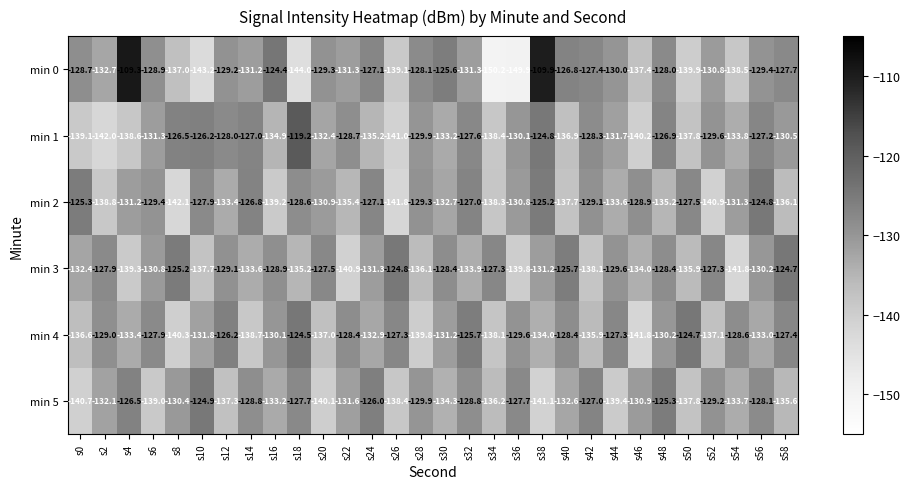

List the labels in order of min 5 value, smallest first.

s38, s0, s20, s44, s6, s26, s50, s12, s34, s58, s30, s54, s16, s40, s2, s22, s46, s8, s28, s52, s14, s32, s56, s18, s36, s42, s4, s24, s48, s10